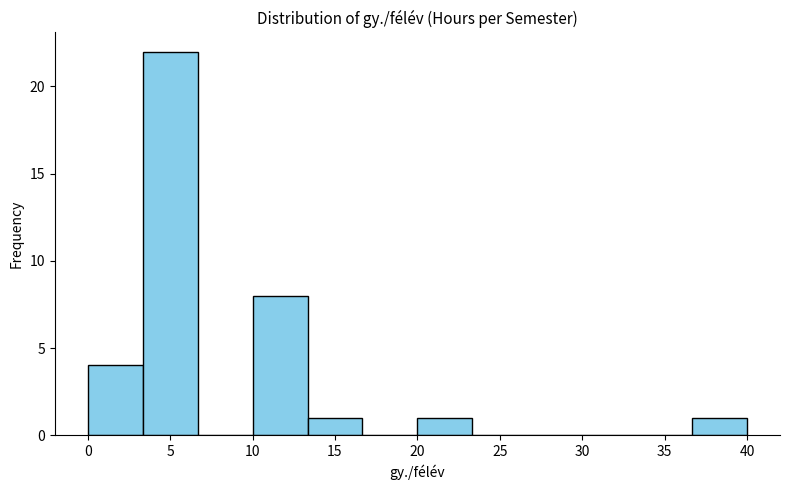

What is the height of the bar covering 20.0 to 23.5 on the x-axis? Neither the bar edges nor the heights are printed on the chart, so give them approximately, as read against the axes.

1